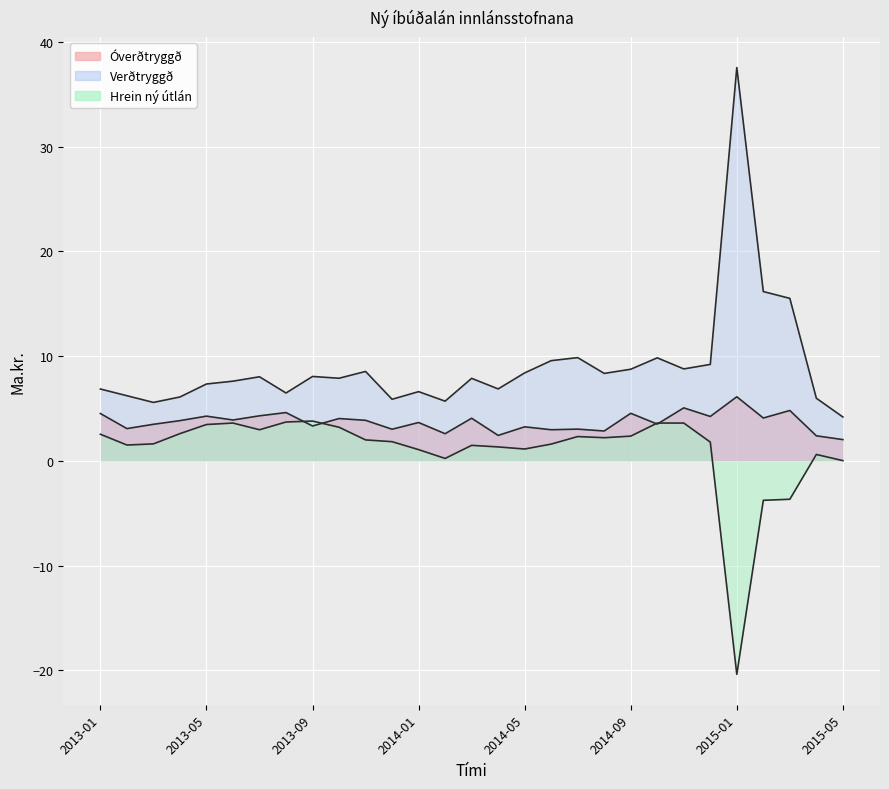

The value of Óverðtryggð at 2014-01 is 3.7. True or false?

True